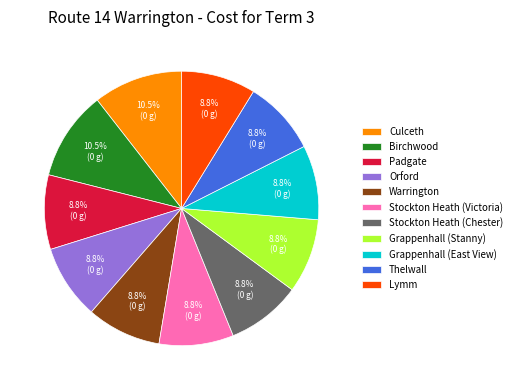

Is it true that Grappenhall (East View) is 22% of the pie?

False